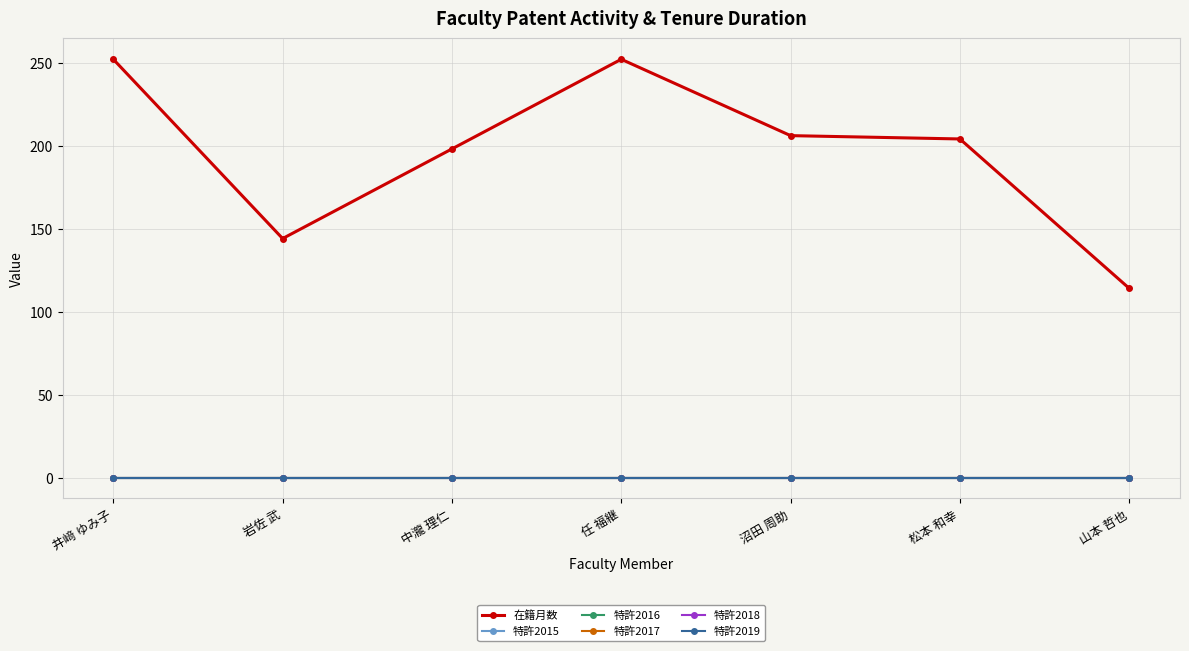

Reading left to right, transcribe all the data shown in this chart.

在籍月数: 252	144	198	252	206	204	114
特許2015: 0	0	0	0	0	0	0
特許2016: 0	0	0	0	0	0	0
特許2017: 0	0	0	0	0	0	0
特許2018: 0	0	0	0	0	0	0
特許2019: 0	0	0	0	0	0	0